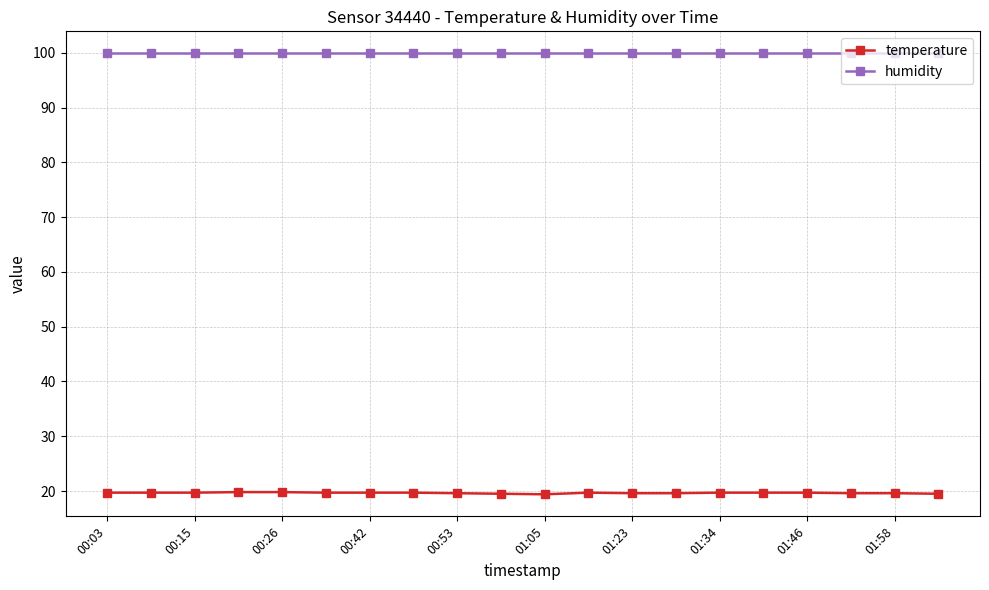

What is the value of the humidity point at the 12th from the left?

99.9